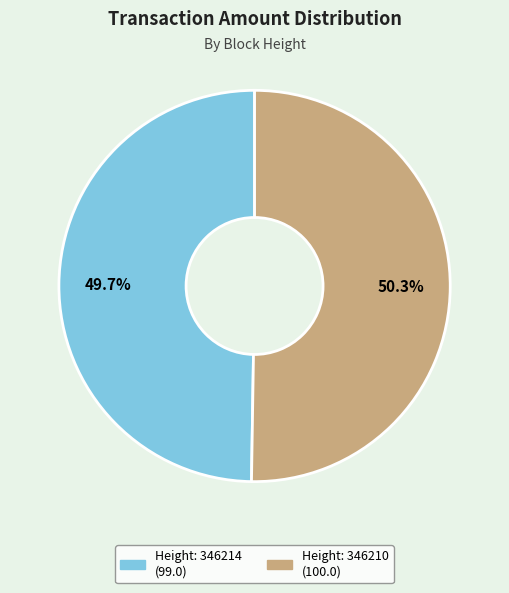

Does any single category account for the majority?

Yes